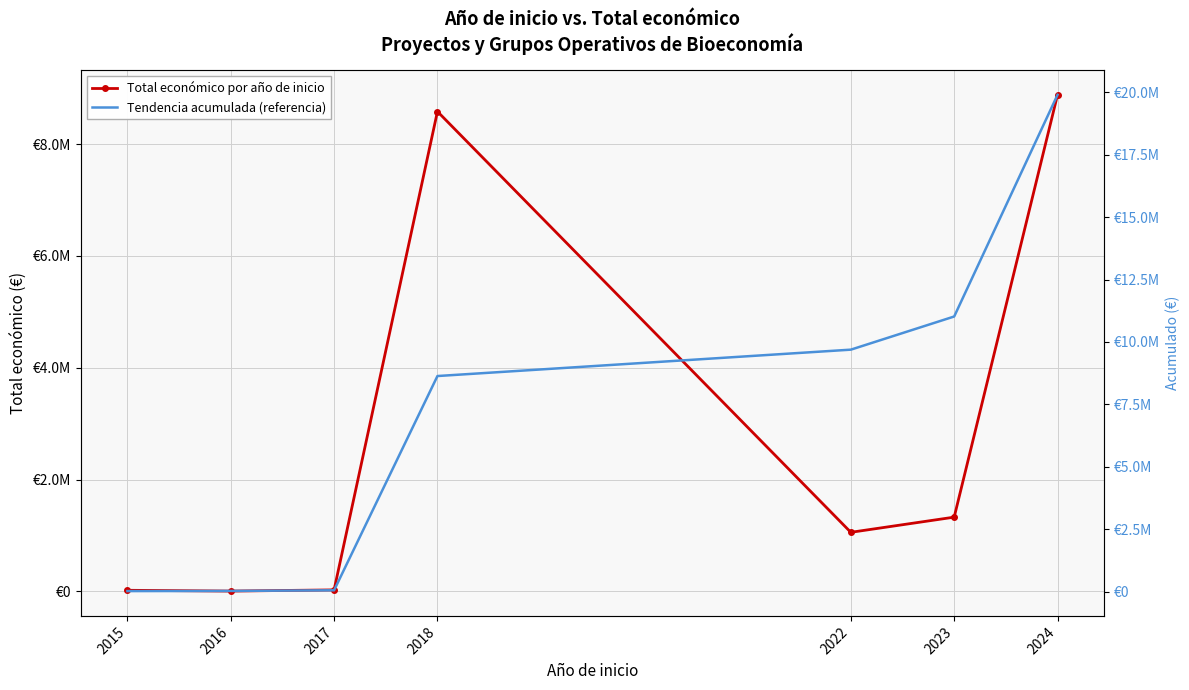

Reading right to left, what are all the values shown in this chart?

Total económico por año de inicio: 2024=8881411	2023=1328202	2022=1056826	2018=8583067	2017=27000	2016=5718	2015=19999
Tendencia acumulada (referencia): 2024=19902223	2023=11020812	2022=9692610	2018=8635784	2017=52717	2016=25717	2015=19999